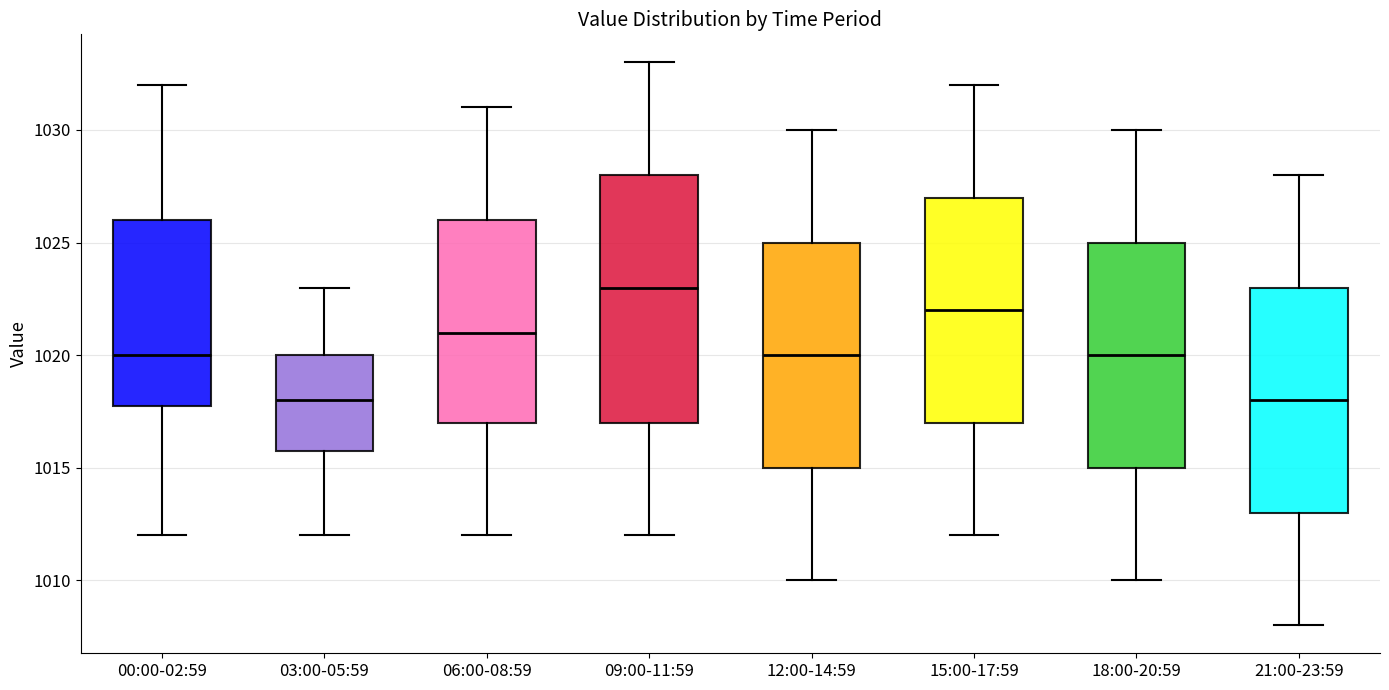

Comparing the boxes themselves (not the whiskers), which one is the tallest?

09:00-11:59